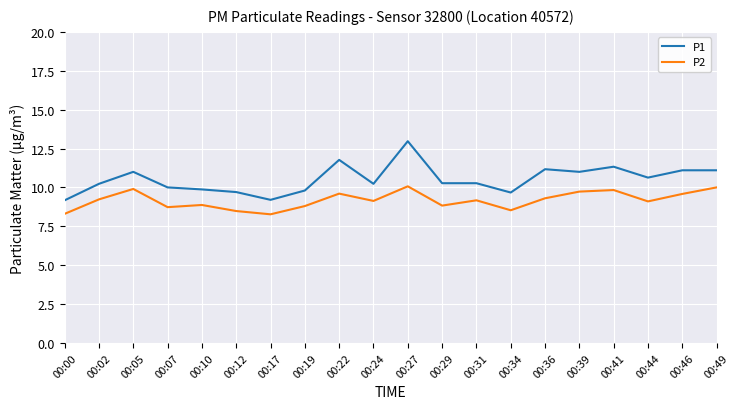

What is the maximum value shown in the chart?

13.0